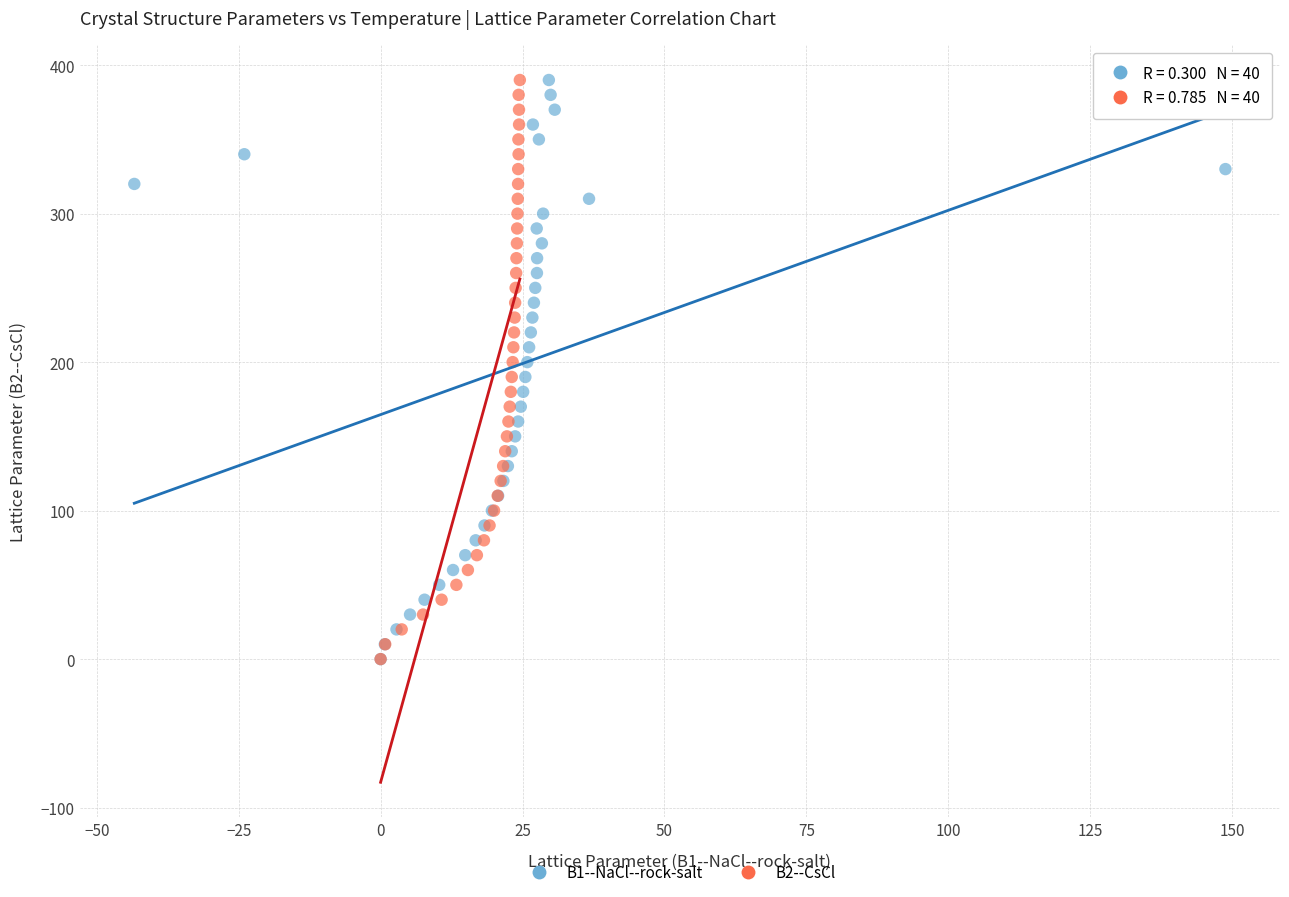

What are all the series names shown in the legend?

B1--NaCl--rock-salt, B2--CsCl